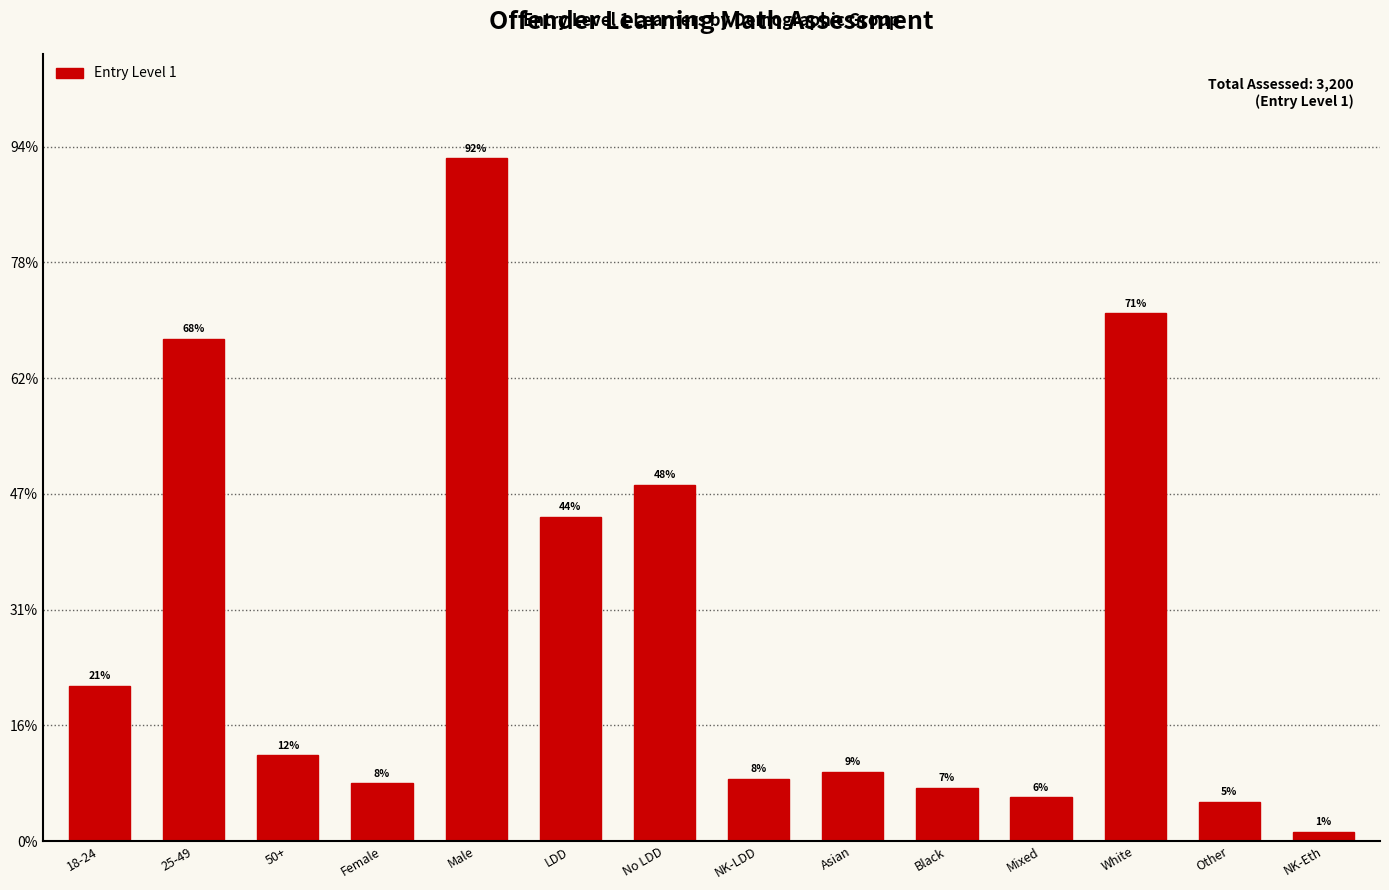

Does the chart contain any negative values?

No